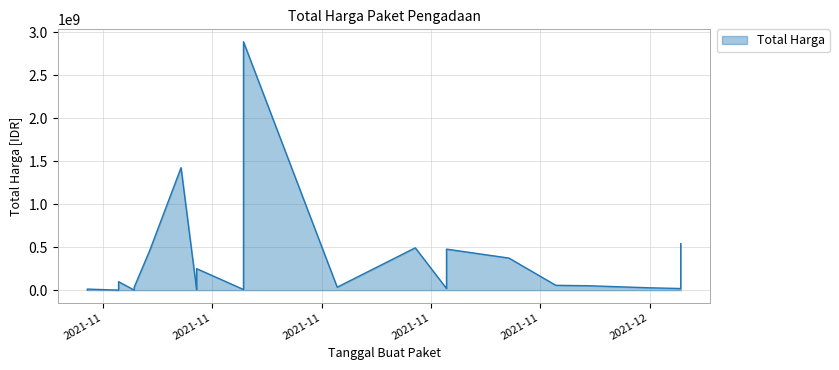

The chart shows a value of 580689648 at 23. True or false?

False